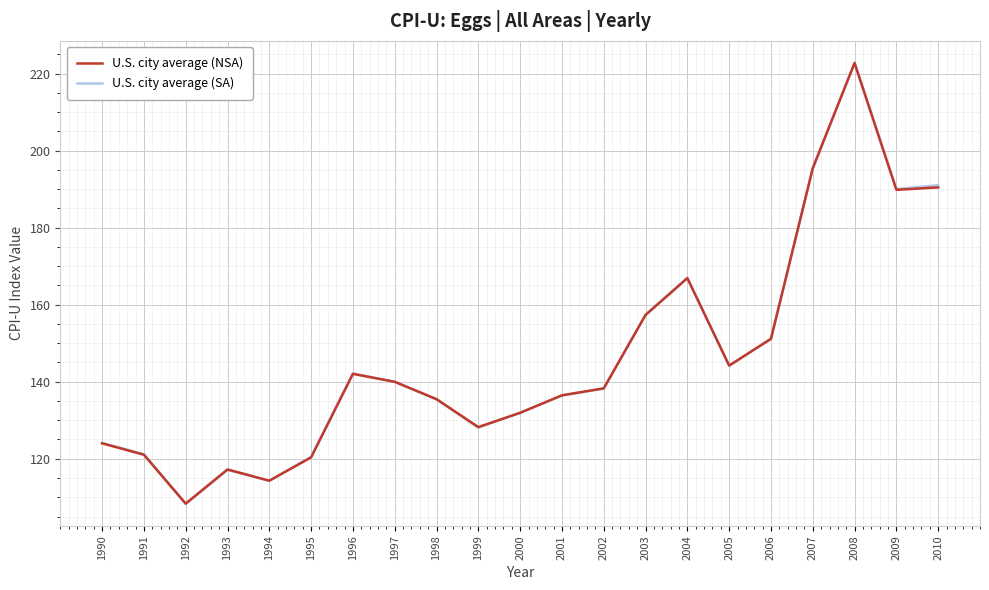

What is the lowest value of the U.S. city average (SA) series?

108.3